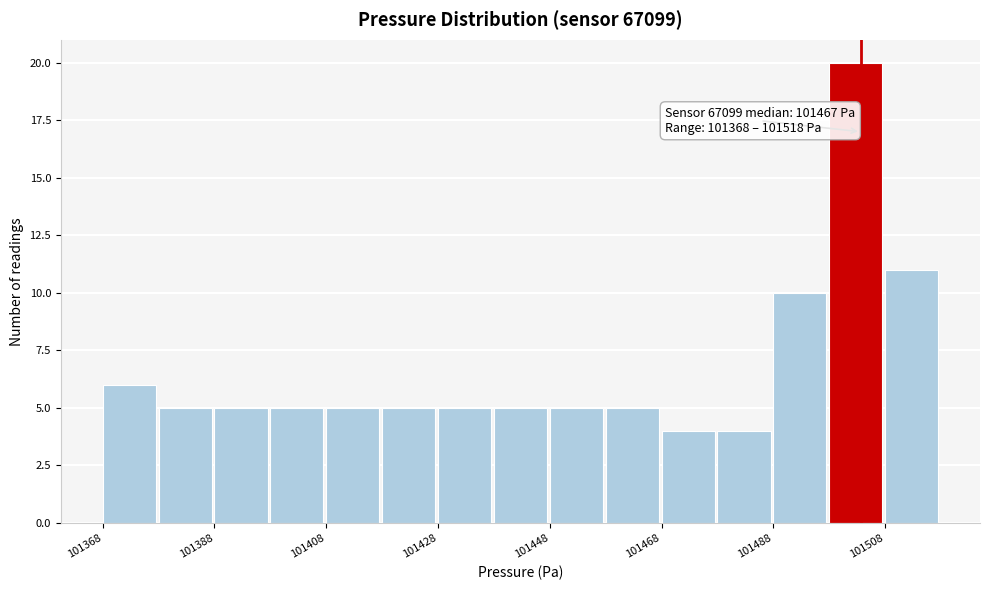

Around what value on the x-axis is the tallest bar? Give the approximate position of its centre, as read against the axis.

101505